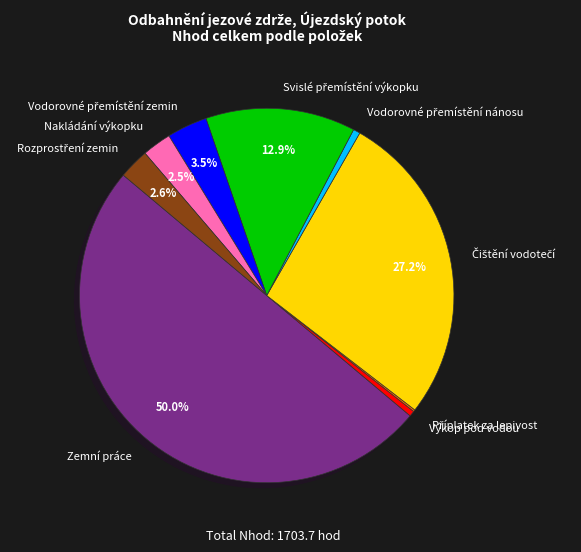

What portion of the pie excludes Zemní práce?

50.0%